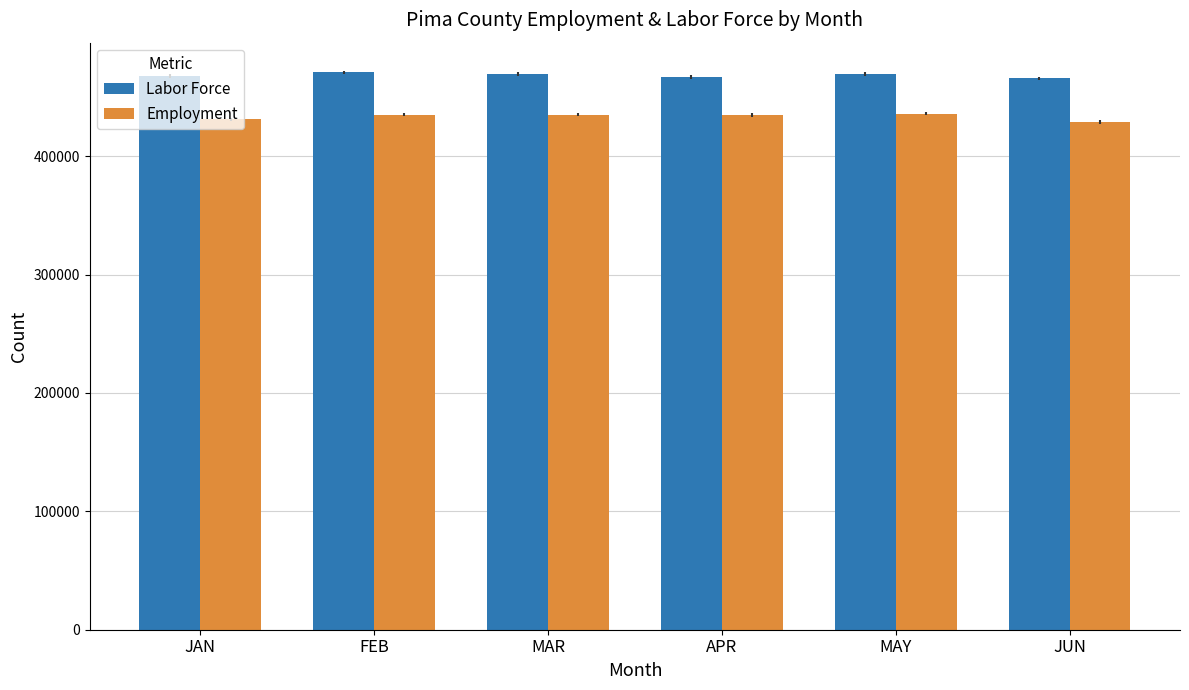

Does the chart contain any negative values?

No